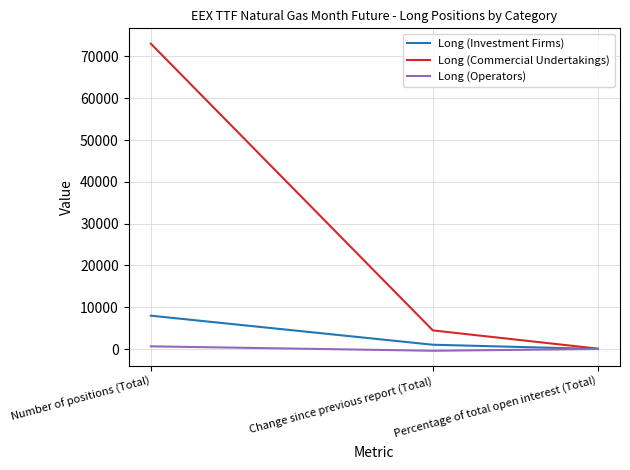

Rank the series by their maximum value, from highest to lowest.

Long (Commercial Undertakings), Long (Investment Firms), Long (Operators)